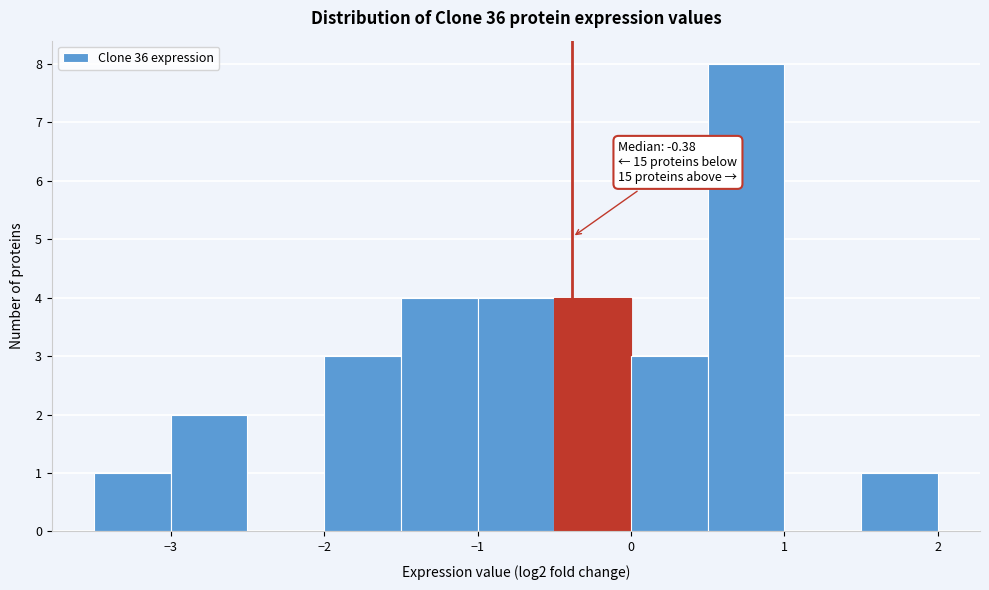

Over which range of the x-axis is the bar tallest?

0.5 to 1.0